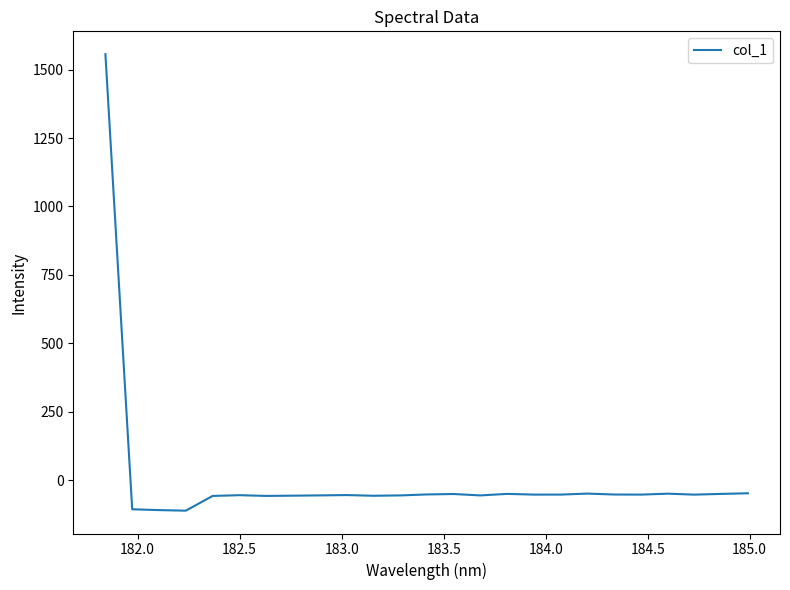

What is the smallest value displayed?

-111.7